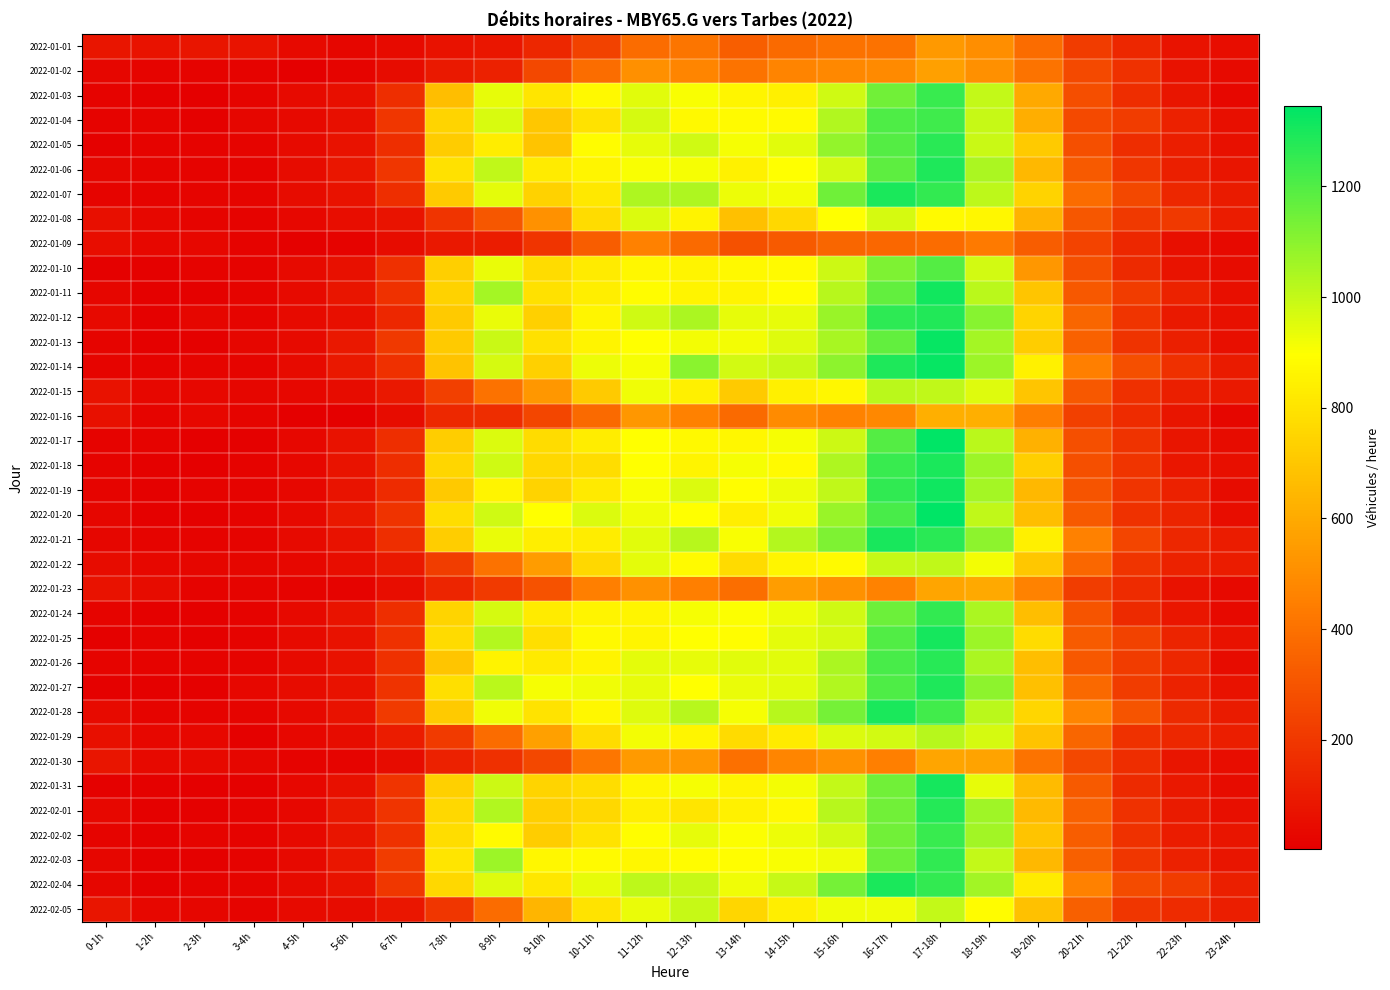

Reading left to right, what are all the values shown in this chart?

2022-01-01: 0-1h=76	1-2h=70	2-3h=77	3-4h=71	4-5h=34	5-6h=25	6-7h=42	7-8h=69	8-9h=81	9-10h=142	10-11h=234	11-12h=384	12-13h=412	13-14h=335	14-15h=377	15-16h=401	16-17h=404	17-18h=539	18-19h=501	19-20h=381	20-21h=215	21-22h=141	22-23h=75	23-24h=54
2022-01-02: 0-1h=25	1-2h=19	2-3h=15	3-4h=14	4-5h=5	5-6h=18	6-7h=47	7-8h=95	8-9h=120	9-10h=254	10-11h=387	11-12h=507	12-13h=471	13-14h=408	14-15h=465	15-16h=481	16-17h=488	17-18h=565	18-19h=507	19-20h=410	20-21h=262	21-22h=178	22-23h=66	23-24h=43
2022-01-03: 0-1h=16	1-2h=10	2-3h=5	3-4h=18	4-5h=41	5-6h=56	6-7h=166	7-8h=673	8-9h=941	9-10h=806	10-11h=877	11-12h=949	12-13h=905	13-14h=867	14-15h=846	15-16h=979	16-17h=1144	17-18h=1242	18-19h=1001	19-20h=596	20-21h=277	21-22h=161	22-23h=79	23-24h=32
2022-01-04: 0-1h=17	1-2h=18	2-3h=8	3-4h=25	4-5h=37	5-6h=57	6-7h=192	7-8h=752	8-9h=963	9-10h=704	10-11h=799	11-12h=972	12-13h=877	13-14h=882	14-15h=879	15-16h=1034	16-17h=1205	17-18h=1231	18-19h=998	19-20h=612	20-21h=262	21-22h=214	22-23h=119	23-24h=55
2022-01-05: 0-1h=8	1-2h=16	2-3h=14	3-4h=19	4-5h=43	5-6h=66	6-7h=165	7-8h=718	8-9h=831	9-10h=691	10-11h=885	11-12h=940	12-13h=981	13-14h=912	14-15h=947	15-16h=1083	16-17h=1197	17-18h=1268	18-19h=993	19-20h=714	20-21h=282	21-22h=162	22-23h=108	23-24h=64
2022-01-06: 0-1h=23	1-2h=18	2-3h=13	3-4h=14	4-5h=45	5-6h=84	6-7h=193	7-8h=792	8-9h=1009	9-10h=830	10-11h=863	11-12h=905	12-13h=912	13-14h=847	14-15h=899	15-16h=973	16-17h=1181	17-18h=1289	18-19h=1043	19-20h=649	20-21h=320	21-22h=192	22-23h=117	23-24h=80
2022-01-07: 0-1h=21	1-2h=13	2-3h=19	3-4h=18	4-5h=46	5-6h=68	6-7h=167	7-8h=713	8-9h=946	9-10h=740	10-11h=817	11-12h=1037	12-13h=1036	13-14h=929	14-15h=917	15-16h=1147	16-17h=1297	17-18h=1252	18-19h=1012	19-20h=745	20-21h=380	21-22h=257	22-23h=140	23-24h=99
2022-01-08: 0-1h=55	1-2h=32	2-3h=19	3-4h=17	4-5h=29	5-6h=50	6-7h=73	7-8h=186	8-9h=307	9-10h=516	10-11h=777	11-12h=960	12-13h=856	13-14h=675	14-15h=758	15-16h=894	16-17h=971	17-18h=881	18-19h=869	19-20h=636	20-21h=307	21-22h=203	22-23h=203	23-24h=102
2022-01-09: 0-1h=52	1-2h=31	2-3h=33	3-4h=17	4-5h=8	5-6h=17	6-7h=49	7-8h=87	8-9h=106	9-10h=189	10-11h=328	11-12h=458	12-13h=377	13-14h=288	14-15h=322	15-16h=360	16-17h=366	17-18h=384	18-19h=433	19-20h=332	20-21h=240	21-22h=142	22-23h=55	23-24h=34
2022-01-10: 0-1h=12	1-2h=9	2-3h=14	3-4h=16	4-5h=41	5-6h=61	6-7h=171	7-8h=729	8-9h=931	9-10h=776	10-11h=830	11-12h=871	12-13h=858	13-14h=874	14-15h=879	15-16h=988	16-17h=1121	17-18h=1195	18-19h=975	19-20h=533	20-21h=284	21-22h=152	22-23h=73	23-24h=46
2022-01-11: 0-1h=24	1-2h=8	2-3h=11	3-4h=19	4-5h=43	5-6h=80	6-7h=176	7-8h=737	8-9h=1053	9-10h=791	10-11h=838	11-12h=888	12-13h=861	13-14h=859	14-15h=890	15-16h=1024	16-17h=1168	17-18h=1312	18-19h=1016	19-20h=699	20-21h=316	21-22h=217	22-23h=127	23-24h=55
2022-01-12: 0-1h=37	1-2h=9	2-3h=23	3-4h=21	4-5h=41	5-6h=59	6-7h=142	7-8h=714	8-9h=931	9-10h=736	10-11h=866	11-12h=981	12-13h=1044	13-14h=938	14-15h=938	15-16h=1075	16-17h=1265	17-18h=1287	18-19h=1104	19-20h=747	20-21h=361	21-22h=188	22-23h=94	23-24h=60
2022-01-13: 0-1h=21	1-2h=11	2-3h=12	3-4h=25	4-5h=43	5-6h=86	6-7h=202	7-8h=711	8-9h=989	9-10h=791	10-11h=860	11-12h=898	12-13h=916	13-14h=915	14-15h=955	15-16h=1048	16-17h=1171	17-18h=1333	18-19h=1055	19-20h=722	20-21h=345	21-22h=182	22-23h=115	23-24h=56
2022-01-14: 0-1h=22	1-2h=13	2-3h=21	3-4h=19	4-5h=40	5-6h=89	6-7h=170	7-8h=685	8-9h=970	9-10h=733	10-11h=928	11-12h=913	12-13h=1100	13-14h=975	14-15h=994	15-16h=1098	16-17h=1289	17-18h=1332	18-19h=1069	19-20h=848	20-21h=449	21-22h=281	22-23h=172	23-24h=98
2022-01-15: 0-1h=68	1-2h=33	2-3h=29	3-4h=26	4-5h=29	5-6h=44	6-7h=90	7-8h=228	8-9h=402	9-10h=535	10-11h=712	11-12h=922	12-13h=843	13-14h=715	14-15h=846	15-16h=872	16-17h=1017	17-18h=1006	18-19h=953	19-20h=695	20-21h=315	21-22h=175	22-23h=113	23-24h=94
2022-01-16: 0-1h=60	1-2h=22	2-3h=32	3-4h=21	4-5h=7	5-6h=7	6-7h=44	7-8h=145	8-9h=160	9-10h=249	10-11h=375	11-12h=534	12-13h=455	13-14h=375	14-15h=491	15-16h=460	16-17h=484	17-18h=616	18-19h=618	19-20h=446	20-21h=231	21-22h=157	22-23h=76	23-24h=27
2022-01-17: 0-1h=15	1-2h=14	2-3h=2	3-4h=12	4-5h=31	5-6h=70	6-7h=169	7-8h=722	8-9h=957	9-10h=774	10-11h=832	11-12h=899	12-13h=876	13-14h=869	14-15h=913	15-16h=988	16-17h=1196	17-18h=1345	18-19h=1018	19-20h=625	20-21h=283	21-22h=182	22-23h=77	23-24h=47
2022-01-18: 0-1h=13	1-2h=12	2-3h=7	3-4h=15	4-5h=30	5-6h=75	6-7h=162	7-8h=757	8-9h=983	9-10h=761	10-11h=783	11-12h=896	12-13h=862	13-14h=913	14-15h=881	15-16h=1039	16-17h=1245	17-18h=1295	18-19h=1071	19-20h=731	20-21h=283	21-22h=188	22-23h=84	23-24h=57
2022-01-19: 0-1h=19	1-2h=9	2-3h=13	3-4h=14	4-5h=32	5-6h=72	6-7h=155	7-8h=708	8-9h=861	9-10h=746	10-11h=822	11-12h=907	12-13h=962	13-14h=893	14-15h=926	15-16h=1005	16-17h=1257	17-18h=1318	18-19h=1053	19-20h=651	20-21h=300	21-22h=186	22-23h=118	23-24h=44
2022-01-20: 0-1h=28	1-2h=10	2-3h=11	3-4h=17	4-5h=36	5-6h=88	6-7h=185	7-8h=780	8-9h=982	9-10h=898	10-11h=962	11-12h=921	12-13h=895	13-14h=841	14-15h=922	15-16h=1074	16-17h=1219	17-18h=1343	18-19h=1008	19-20h=672	20-21h=318	21-22h=179	22-23h=128	23-24h=54
2022-01-21: 0-1h=24	1-2h=21	2-3h=15	3-4h=22	4-5h=43	5-6h=66	6-7h=169	7-8h=725	8-9h=933	9-10h=841	10-11h=835	11-12h=950	12-13h=1022	13-14h=909	14-15h=1028	15-16h=1121	16-17h=1298	17-18h=1269	18-19h=1098	19-20h=845	20-21h=458	21-22h=244	22-23h=142	23-24h=103
2022-01-22: 0-1h=48	1-2h=32	2-3h=26	3-4h=25	4-5h=30	5-6h=51	6-7h=86	7-8h=221	8-9h=403	9-10h=550	10-11h=761	11-12h=944	12-13h=883	13-14h=773	14-15h=866	15-16h=883	16-17h=994	17-18h=1007	18-19h=918	19-20h=701	20-21h=365	21-22h=186	22-23h=126	23-24h=106
2022-01-23: 0-1h=66	1-2h=47	2-3h=15	3-4h=22	4-5h=13	5-6h=14	6-7h=54	7-8h=138	8-9h=208	9-10h=292	10-11h=449	11-12h=511	12-13h=451	13-14h=394	14-15h=556	15-16h=512	16-17h=463	17-18h=581	18-19h=596	19-20h=462	20-21h=219	21-22h=158	22-23h=67	23-24h=38
2022-01-24: 0-1h=19	1-2h=12	2-3h=9	3-4h=13	4-5h=37	5-6h=72	6-7h=169	7-8h=749	8-9h=970	9-10h=827	10-11h=859	11-12h=867	12-13h=913	13-14h=902	14-15h=927	15-16h=980	16-17h=1155	17-18h=1252	18-19h=1044	19-20h=669	20-21h=297	21-22h=150	22-23h=85	23-24h=38
2022-01-25: 0-1h=11	1-2h=14	2-3h=10	3-4h=13	4-5h=42	5-6h=67	6-7h=176	7-8h=773	8-9h=1027	9-10h=785	10-11h=877	11-12h=865	12-13h=895	13-14h=891	14-15h=943	15-16h=969	16-17h=1199	17-18h=1304	18-19h=1070	19-20h=777	20-21h=326	21-22h=237	22-23h=133	23-24h=66
2022-01-26: 0-1h=20	1-2h=13	2-3h=14	3-4h=18	4-5h=39	5-6h=67	6-7h=178	7-8h=696	8-9h=857	9-10h=821	10-11h=862	11-12h=945	12-13h=940	13-14h=950	14-15h=947	15-16h=1044	16-17h=1217	17-18h=1275	18-19h=1041	19-20h=670	20-21h=316	21-22h=214	22-23h=140	23-24h=49
2022-01-27: 0-1h=12	1-2h=10	2-3h=11	3-4h=29	4-5h=45	5-6h=70	6-7h=184	7-8h=786	8-9h=1016	9-10h=912	10-11h=923	11-12h=940	12-13h=895	13-14h=931	14-15h=947	15-16h=1034	16-17h=1204	17-18h=1292	18-19h=1098	19-20h=677	20-21h=372	21-22h=213	22-23h=123	23-24h=65
2022-01-28: 0-1h=39	1-2h=19	2-3h=16	3-4h=18	4-5h=35	5-6h=66	6-7h=207	7-8h=712	8-9h=925	9-10h=801	10-11h=869	11-12h=955	12-13h=1021	13-14h=913	14-15h=1024	15-16h=1136	16-17h=1296	17-18h=1226	18-19h=1018	19-20h=757	20-21h=473	21-22h=300	22-23h=153	23-24h=100
2022-01-29: 0-1h=56	1-2h=31	2-3h=33	3-4h=12	4-5h=31	5-6h=46	6-7h=105	7-8h=207	8-9h=382	9-10h=568	10-11h=778	11-12h=916	12-13h=864	13-14h=772	14-15h=829	15-16h=961	16-17h=975	17-18h=1022	18-19h=971	19-20h=686	20-21h=360	21-22h=176	22-23h=142	23-24h=112
2022-01-30: 0-1h=79	1-2h=37	2-3h=34	3-4h=24	4-5h=17	5-6h=22	6-7h=46	7-8h=118	8-9h=173	9-10h=257	10-11h=418	11-12h=543	12-13h=536	13-14h=398	14-15h=474	15-16h=514	16-17h=450	17-18h=580	18-19h=579	19-20h=407	20-21h=259	21-22h=160	22-23h=77	23-24h=50
2022-01-31: 0-1h=10	1-2h=10	2-3h=3	3-4h=12	4-5h=33	5-6h=61	6-7h=188	7-8h=733	8-9h=988	9-10h=749	10-11h=779	11-12h=867	12-13h=912	13-14h=861	14-15h=920	15-16h=999	16-17h=1143	17-18h=1308	18-19h=941	19-20h=658	20-21h=317	21-22h=153	22-23h=91	23-24h=47
2022-02-01: 0-1h=30	1-2h=12	2-3h=12	3-4h=14	4-5h=30	5-6h=86	6-7h=188	7-8h=762	8-9h=1035	9-10h=726	10-11h=758	11-12h=840	12-13h=809	13-14h=850	14-15h=877	15-16h=1022	16-17h=1144	17-18h=1282	18-19h=1062	19-20h=657	20-21h=348	21-22h=179	22-23h=101	23-24h=55
2022-02-02: 0-1h=20	1-2h=10	2-3h=22	3-4h=16	4-5h=34	5-6h=77	6-7h=178	7-8h=779	8-9h=881	9-10h=721	10-11h=804	11-12h=890	12-13h=936	13-14h=901	14-15h=929	15-16h=975	16-17h=1144	17-18h=1242	18-19h=1059	19-20h=694	20-21h=332	21-22h=176	22-23h=105	23-24h=80
2022-02-03: 0-1h=25	1-2h=10	2-3h=12	3-4h=14	4-5h=35	5-6h=85	6-7h=215	7-8h=805	8-9h=1069	9-10h=870	10-11h=882	11-12h=869	12-13h=886	13-14h=890	14-15h=905	15-16h=922	16-17h=1152	17-18h=1258	18-19h=1000	19-20h=649	20-21h=341	21-22h=193	22-23h=122	23-24h=76
2022-02-04: 0-1h=27	1-2h=12	2-3h=14	3-4h=20	4-5h=43	5-6h=69	6-7h=199	7-8h=761	8-9h=956	9-10h=815	10-11h=938	11-12h=1010	12-13h=996	13-14h=922	14-15h=996	15-16h=1138	16-17h=1294	17-18h=1252	18-19h=1057	19-20h=826	20-21h=454	21-22h=268	22-23h=212	23-24h=114
2022-02-05: 0-1h=79	1-2h=29	2-3h=27	3-4h=19	4-5h=42	5-6h=47	6-7h=81	7-8h=192	8-9h=381	9-10h=639	10-11h=804	11-12h=935	12-13h=998	13-14h=756	14-15h=841	15-16h=925	16-17h=924	17-18h=1000	18-19h=888	19-20h=682	20-21h=342	21-22h=196	22-23h=157	23-24h=110